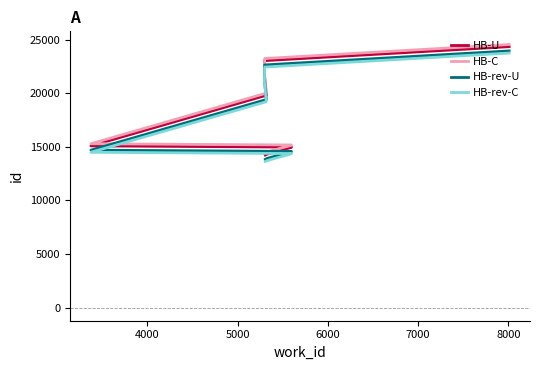

True or false: HB-rev-C and HB-U cross at least once.

False